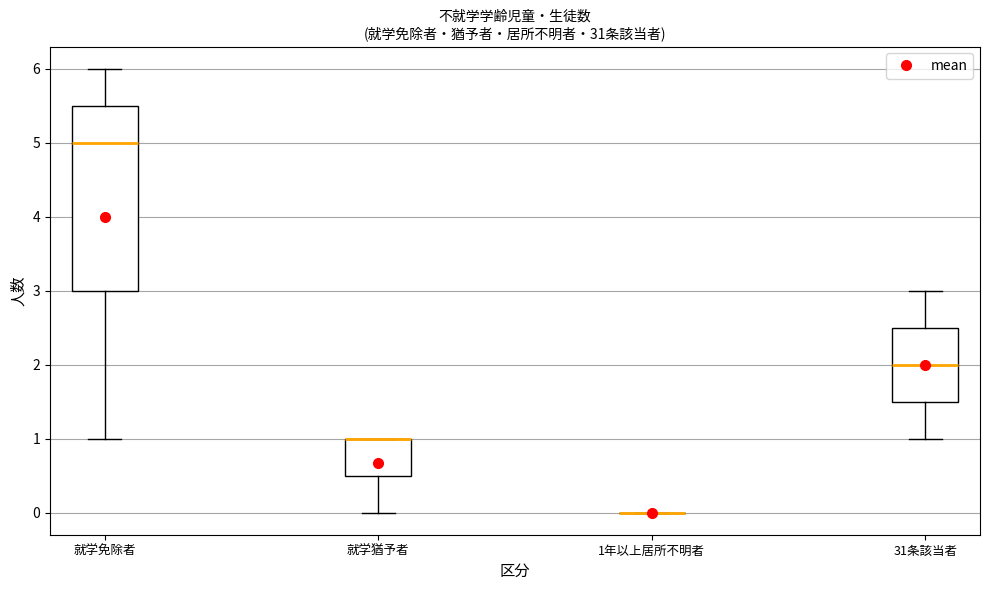

Comparing the boxes themselves (not the whiskers), which one is the tallest?

就学免除者